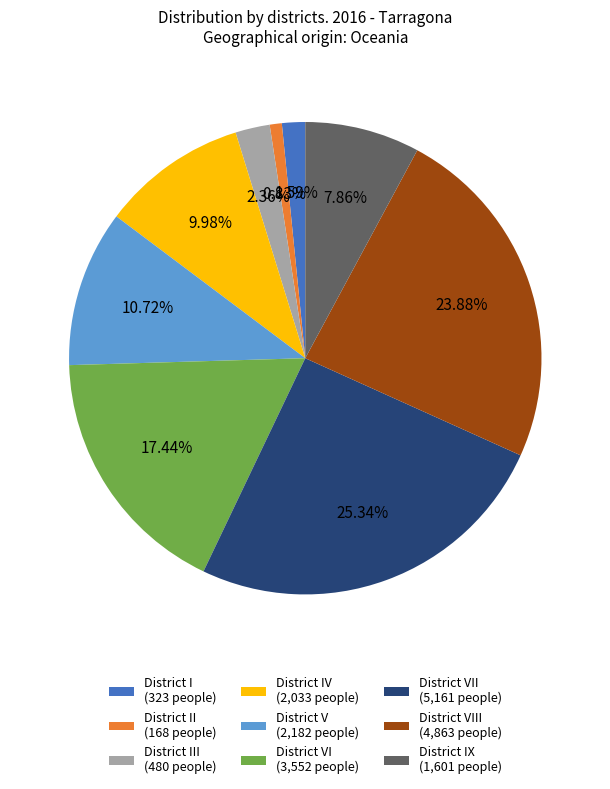

How many slices are in this pie chart?

9